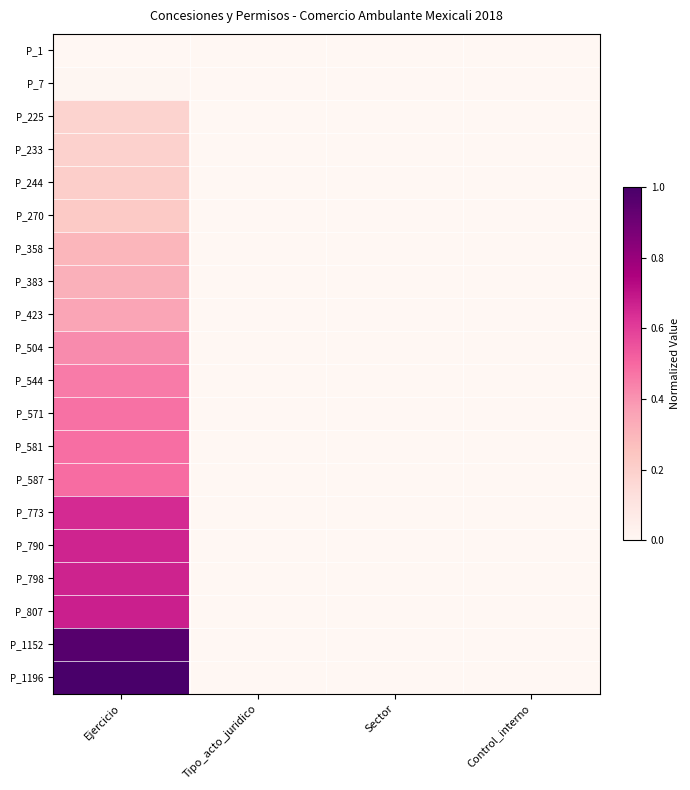

What is the greatest value displayed?

1.0